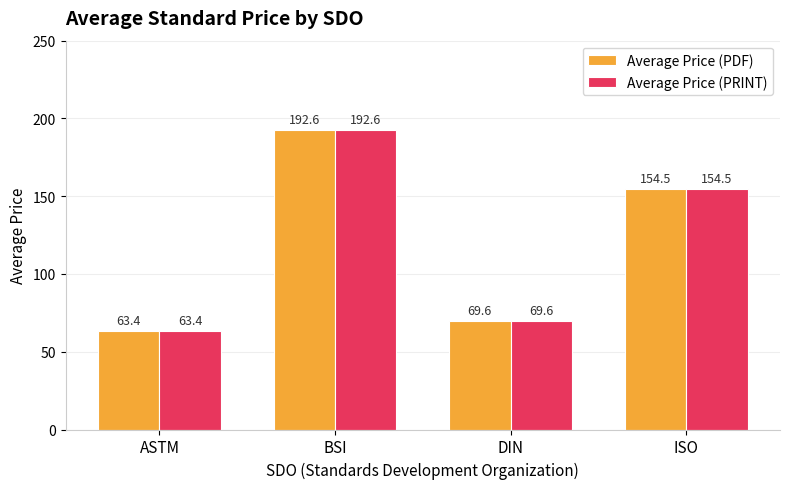

The value of Average Price (PRINT) at ISO is 252.3. True or false?

False